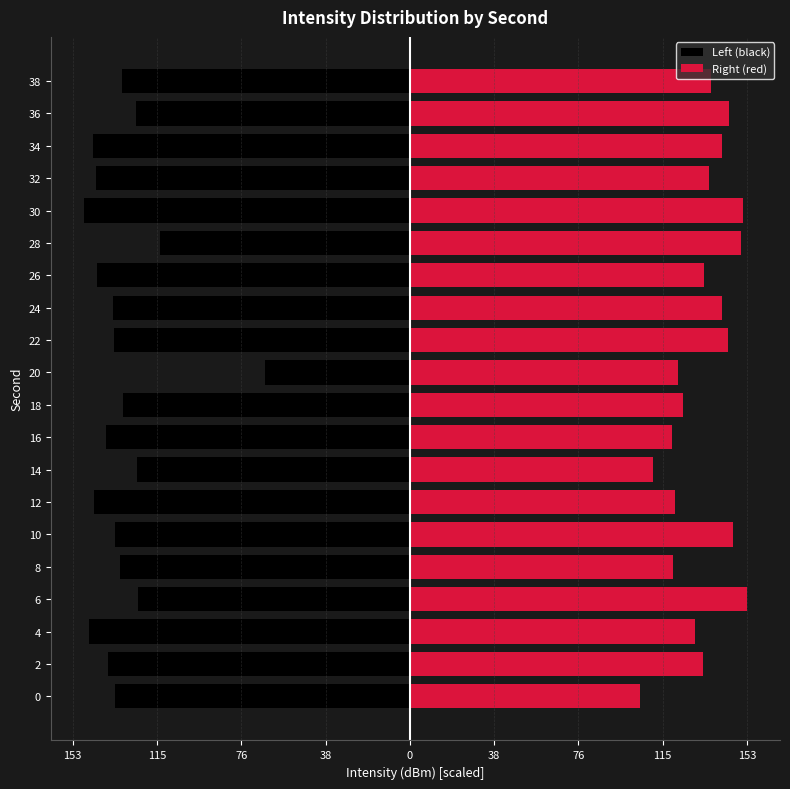

What are all the series names shown in the legend?

Left (black), Right (red)